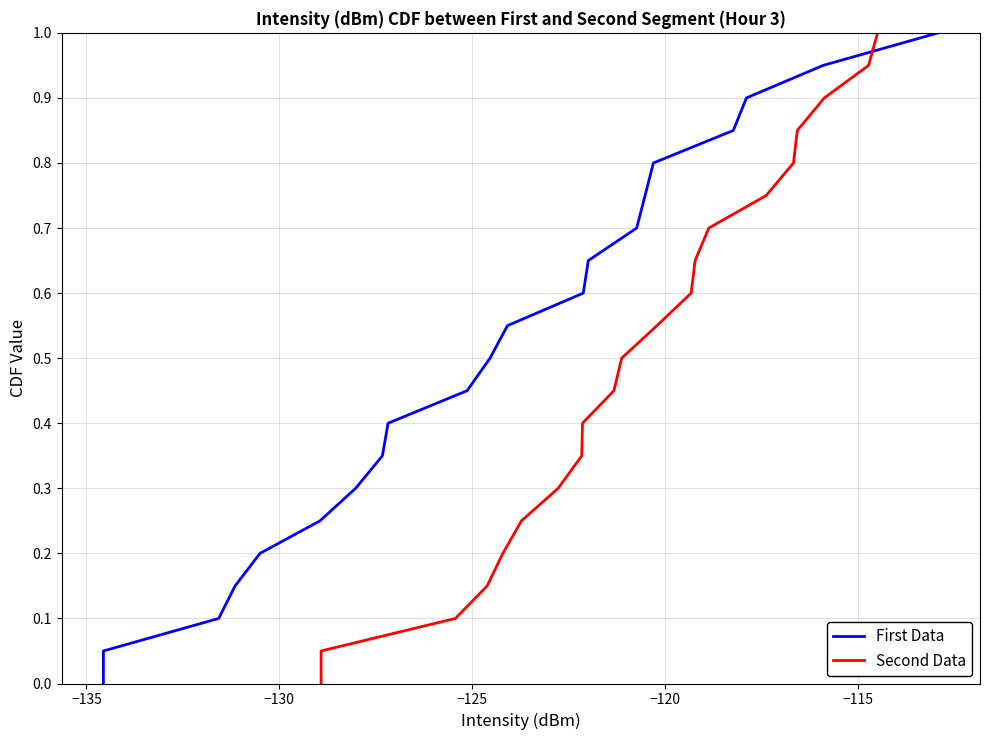

True or false: Second Data has a value of 0.2 at 16.

False